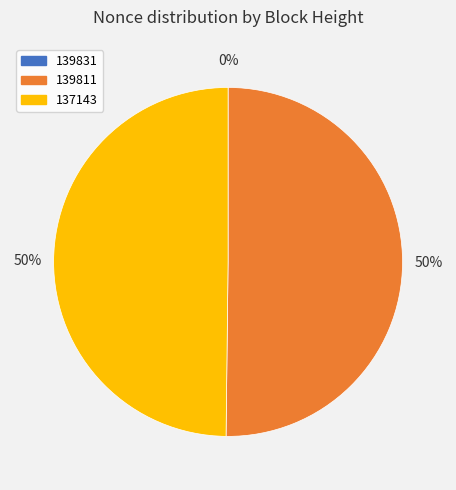

To the nearest percent, what is the difference between the largest and smallest slice percentages?

50%